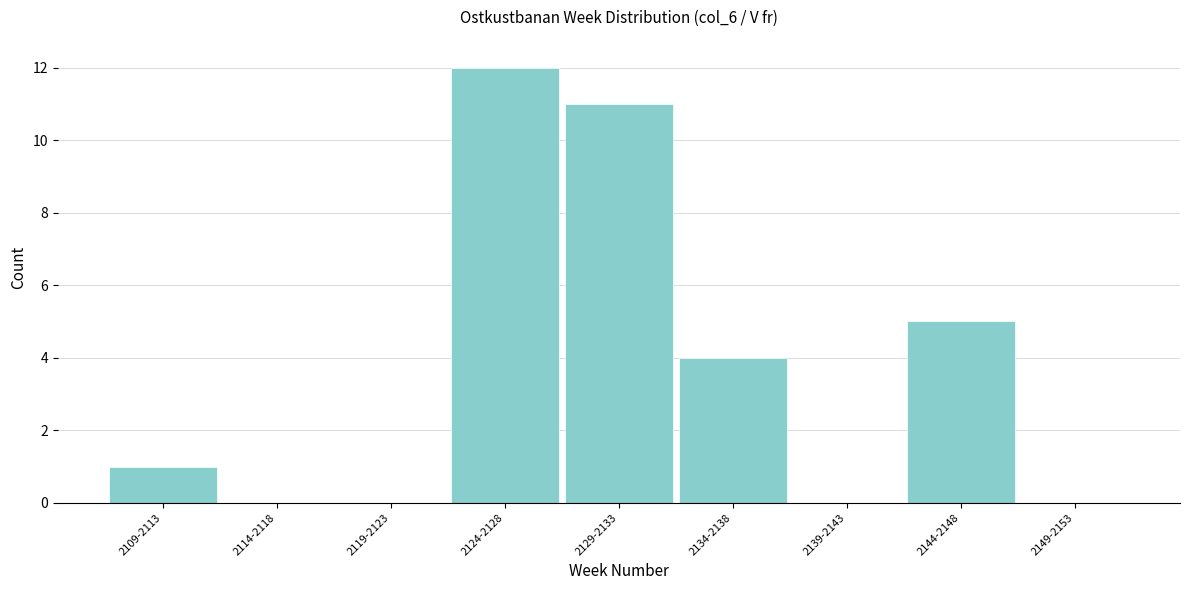

Reading left to right, what are all the values shown in this chart?

2109-2113=1	2114-2118=0	2119-2123=0	2124-2128=12	2129-2133=11	2134-2138=4	2139-2143=0	2144-2148=5	2149-2153=0